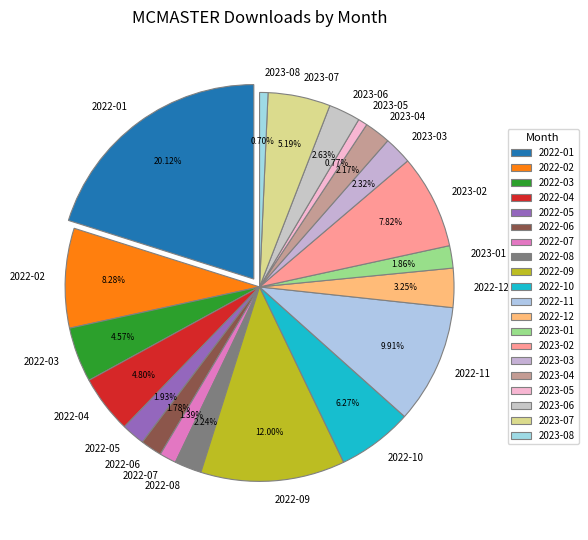

Does 2022-04 account for over 50% of the chart?

No